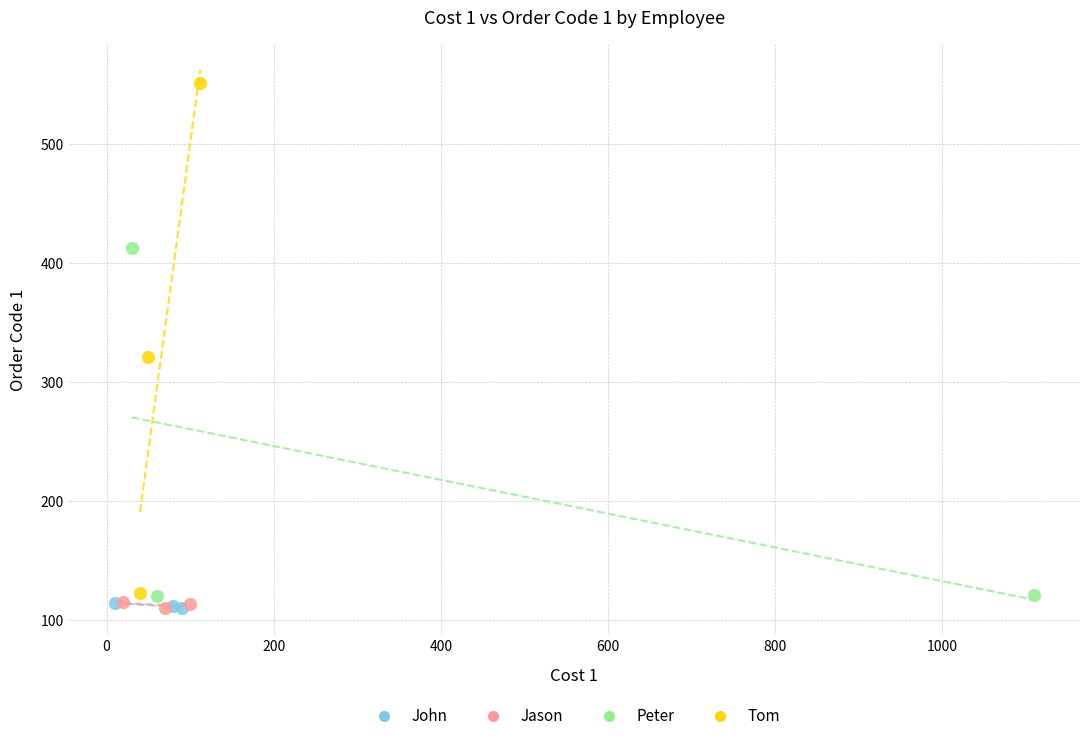

Which series has the widest spread of Y values?

Tom